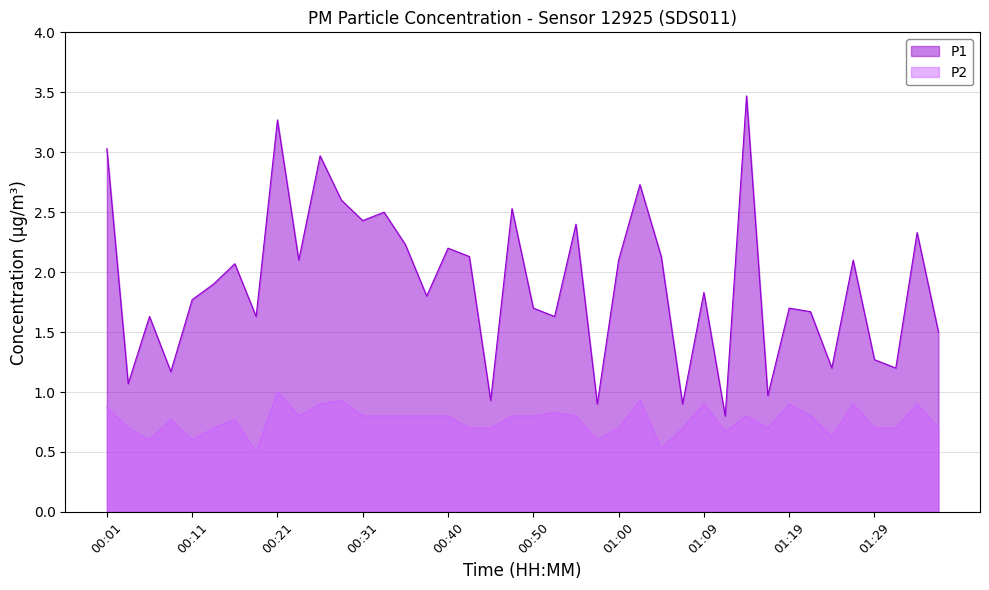

In P2, how many points are higher than both neighbors (excluding endpoints)?

11